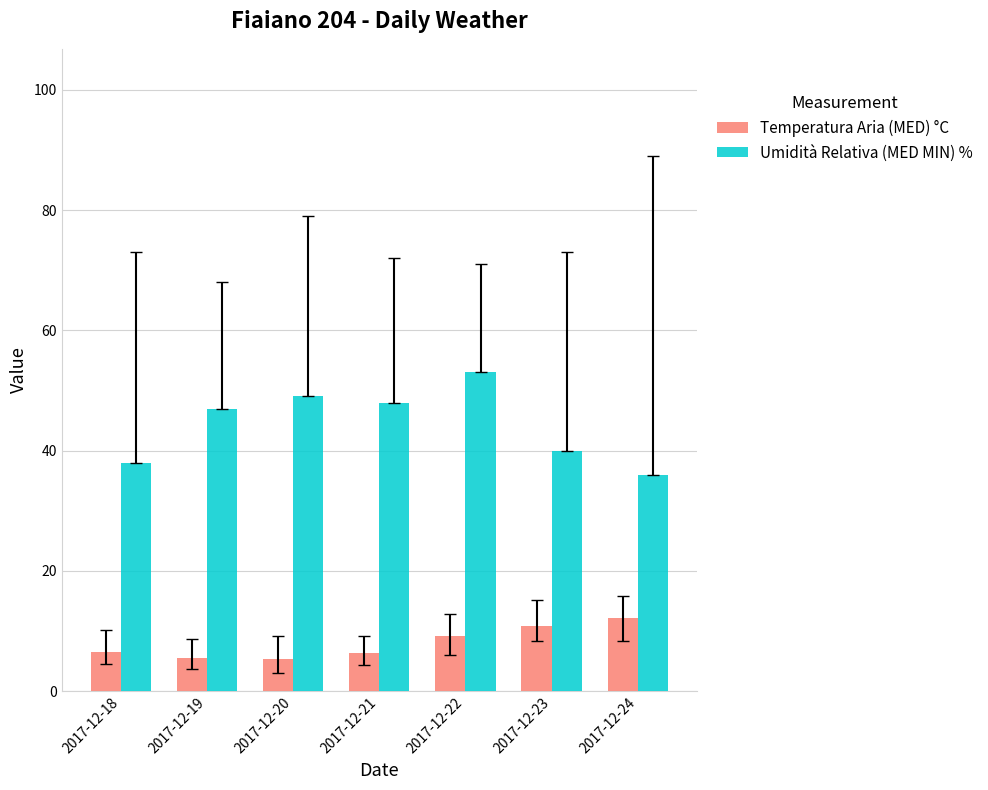

At which category is the sum across all series the highest?

2017-12-22